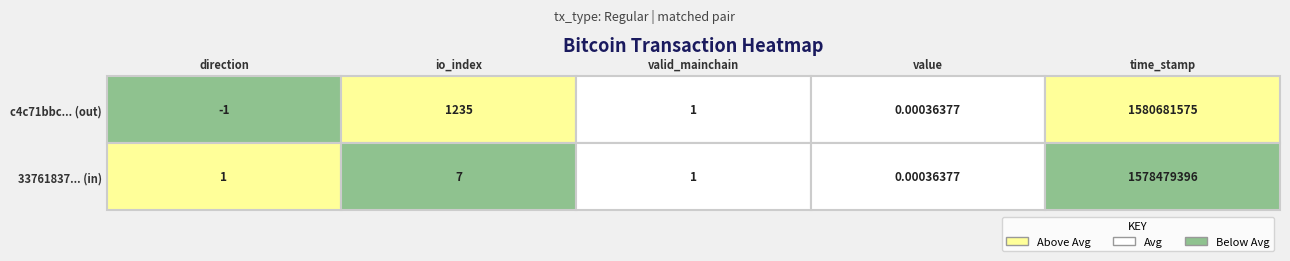

At which label is 337618a7d88bc197828371de9f0b139d4bba504 closest to 789239698?

io_index